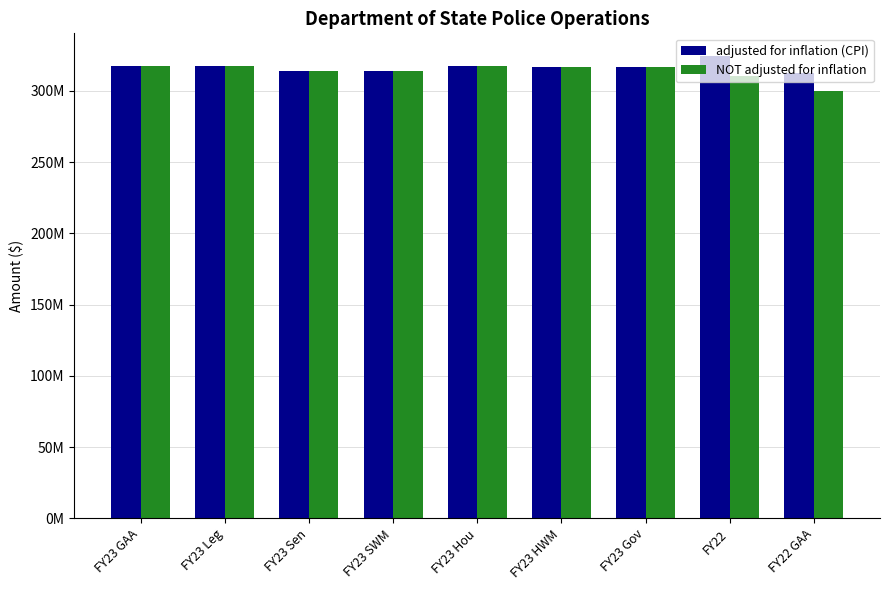

What are all the series names shown in the legend?

adjusted for inflation (CPI), NOT adjusted for inflation